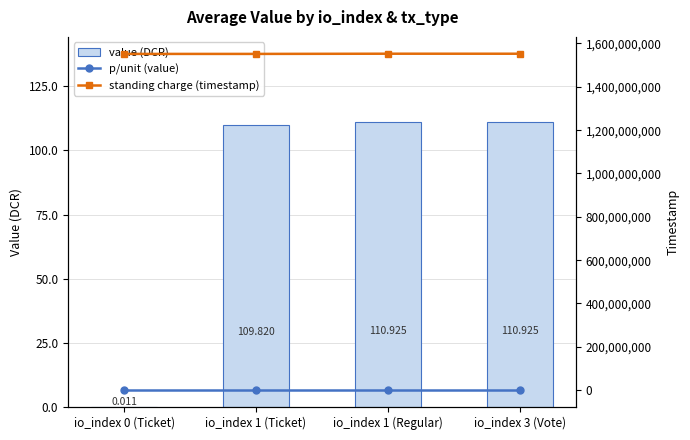

Reading right to left, what are all the values shown in this chart?

value (DCR): 110.9	110.9	109.8	0.0
p/unit (value): 110.9	110.9	109.8	0.0
standing charge (timestamp): 1552621291.0	1552709345.0	1551792816.0	1551792816.0